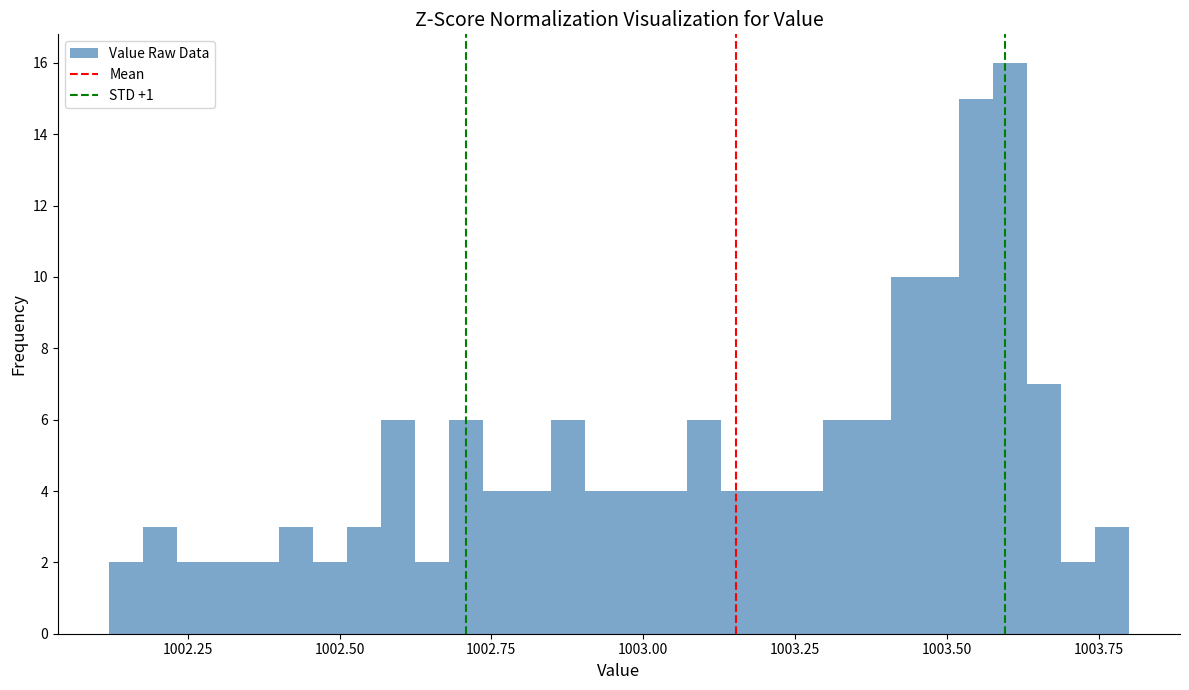

Around what value on the x-axis is the tallest bar? Give the approximate position of its centre, as read against the axis.

1003.60